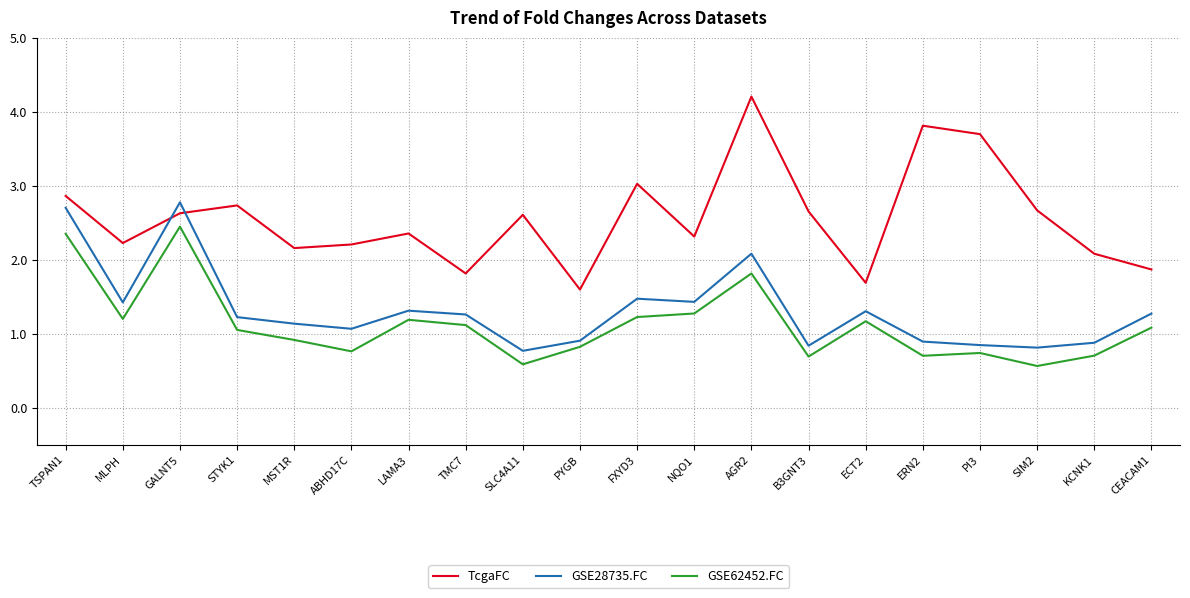

Read the GSE28735.FC value at ABHD17C.

1.1